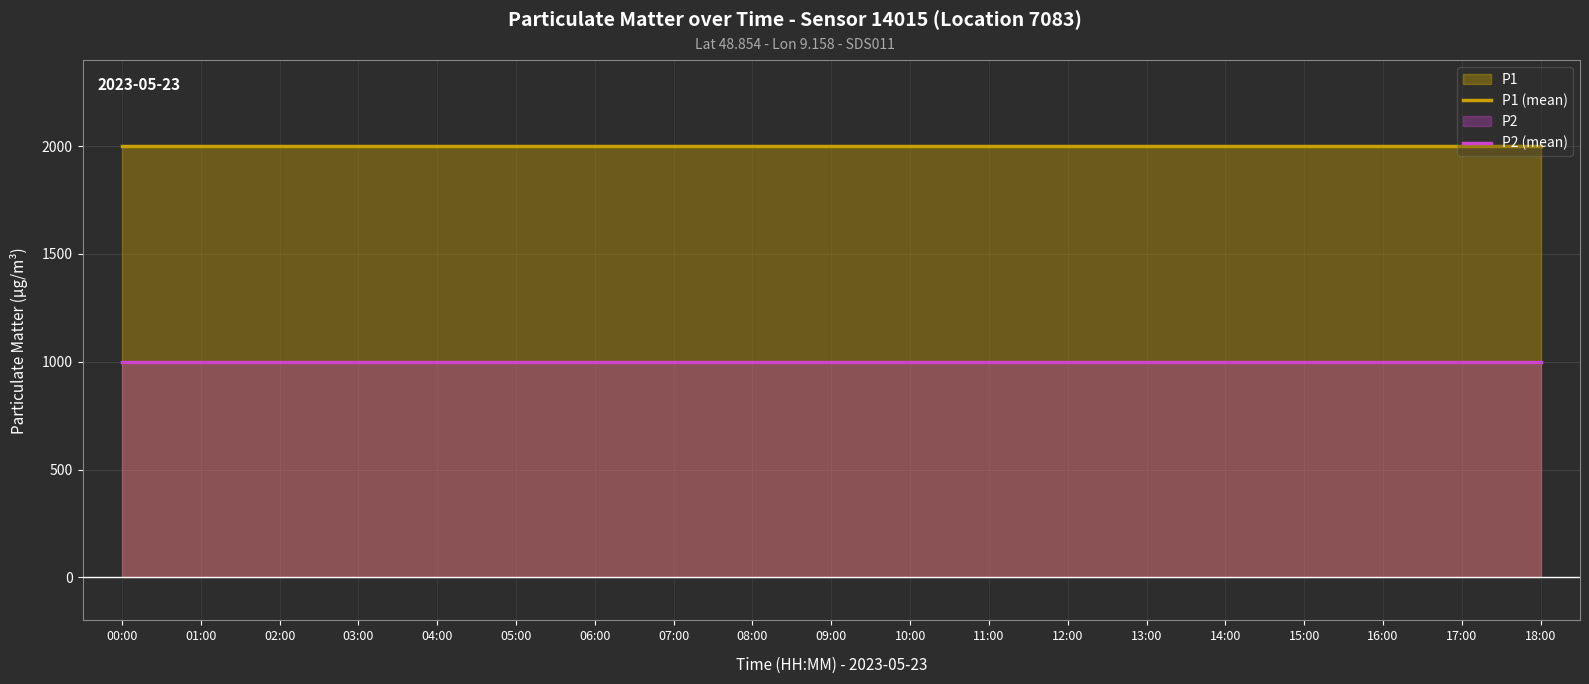

What is the difference between the highest and lowest values at 06:00?

1000.0